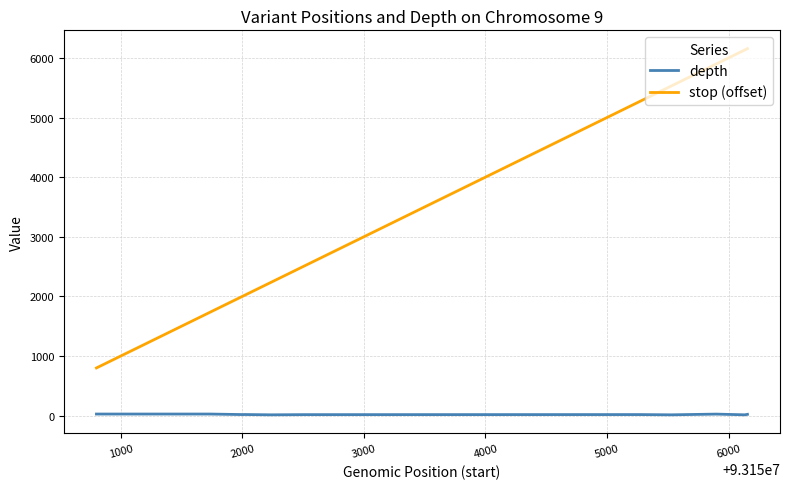

True or false: depth and stop (offset) cross at least once.

False